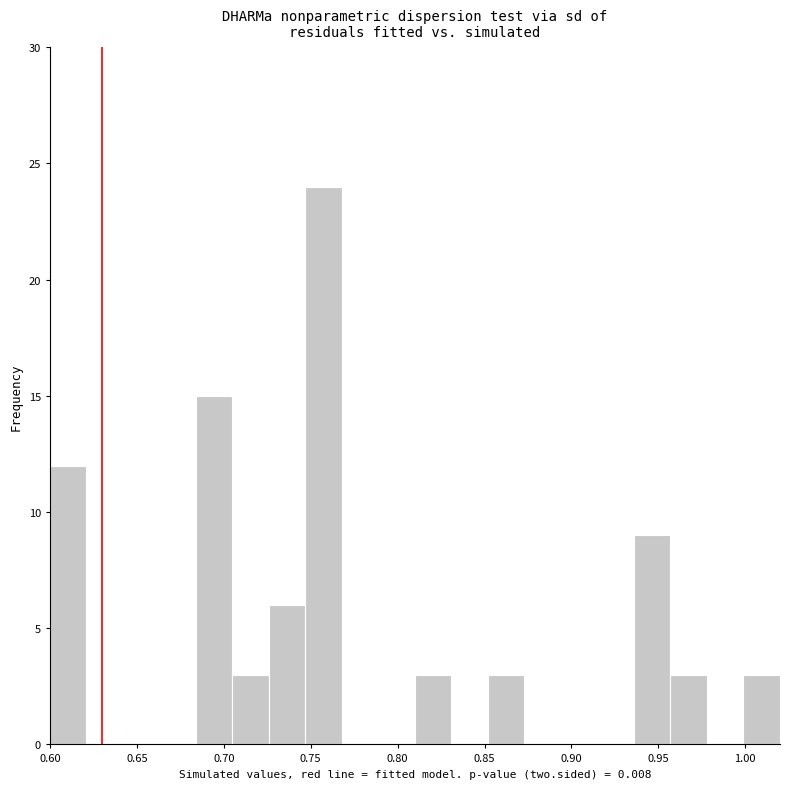

Which range on the x-axis has the tallest bar?

0.747 to 0.768